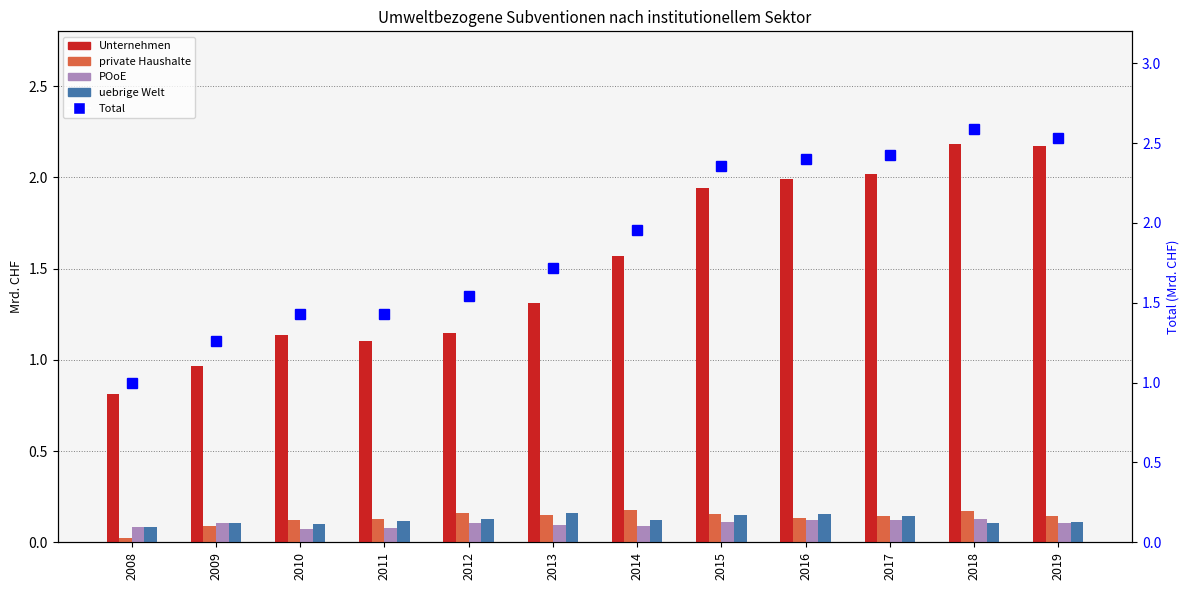

Is it true that Unternehmen equals 0.4 at 2009?

False